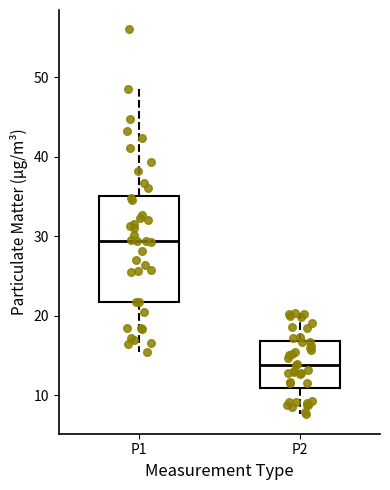

Which box is the tallest, from its lower edge to its upper edge?

P1